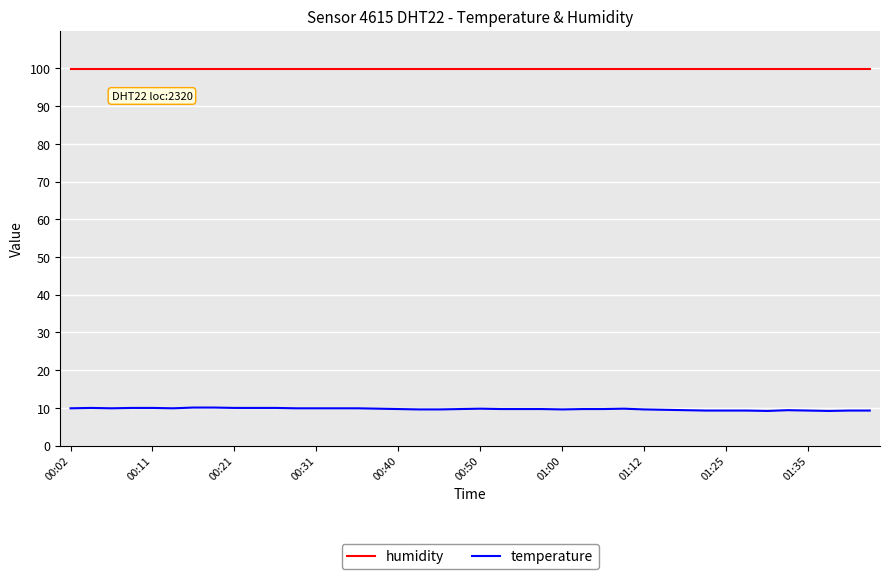

What is the smallest value displayed?

9.2